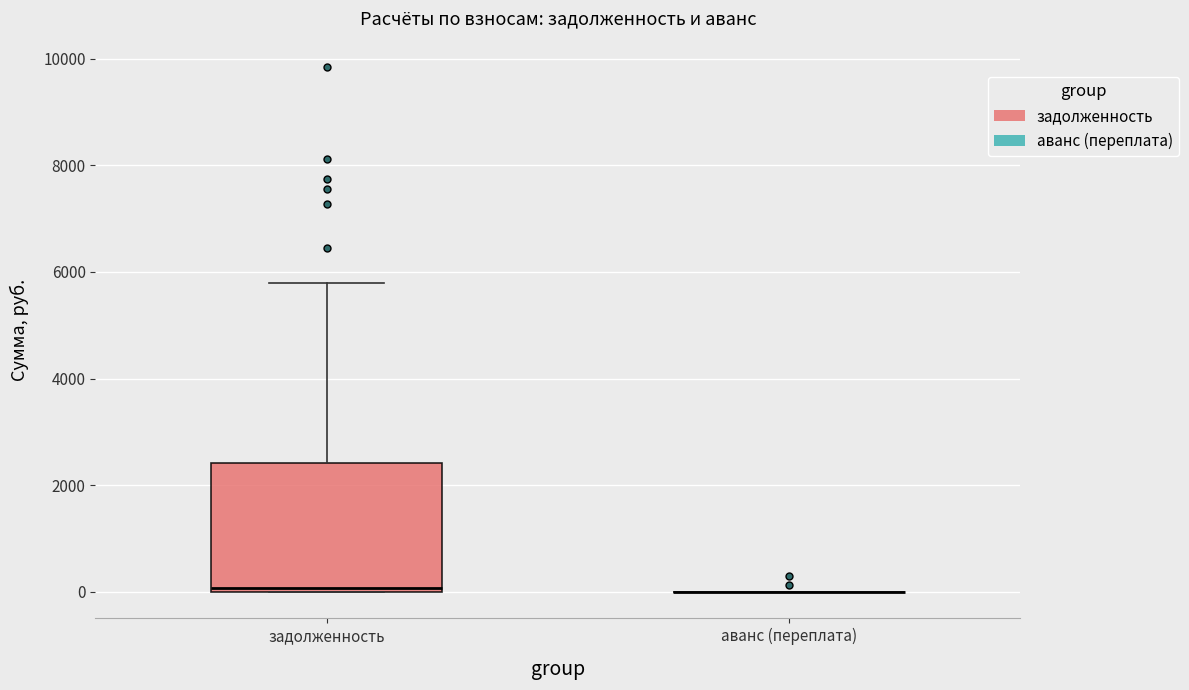

Where does the upper whisker of the box for задолженность end on the y-axis? The values are not printed on the chart, so give them approximately, as read against the axis.

5800